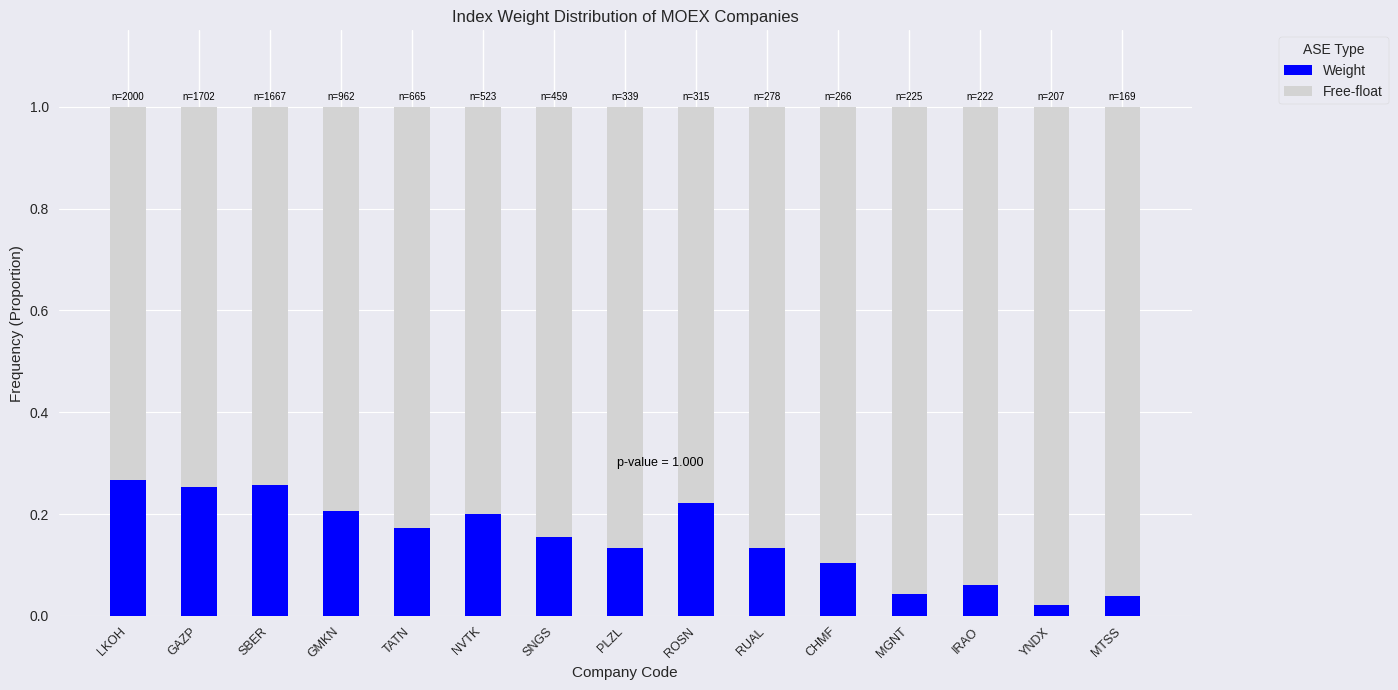

True or false: Weight has a value of 0.0 at IRAO.

False